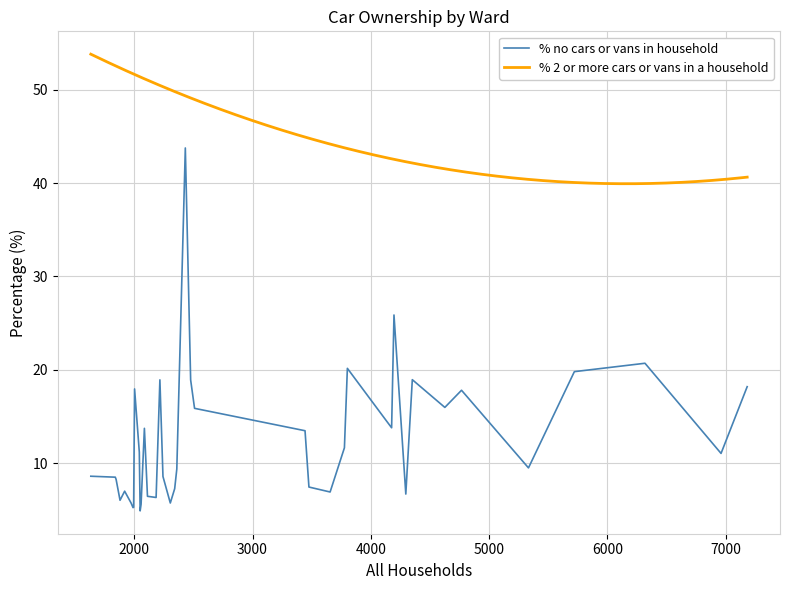

What is the lowest value of the % no cars or vans in household series?

4.9